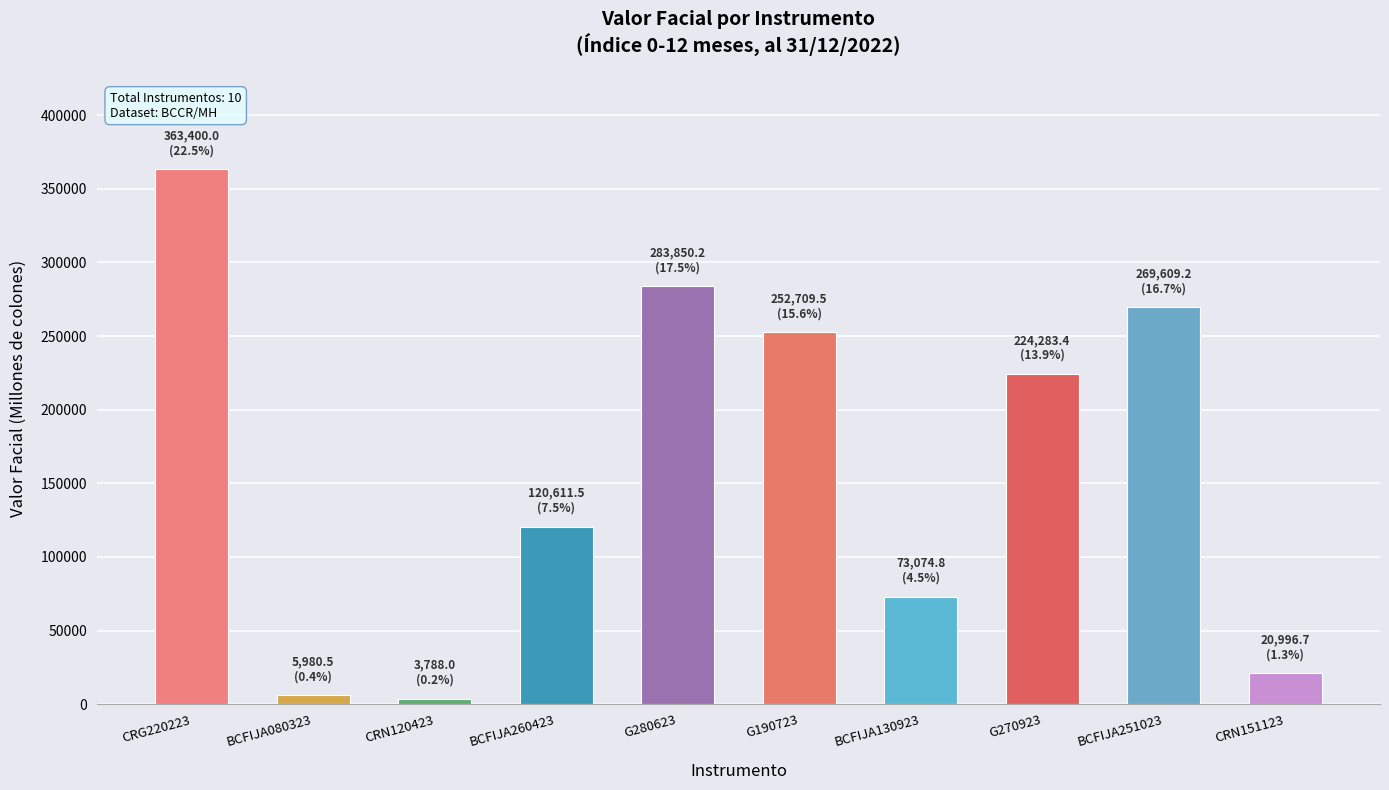

What is the smallest value displayed?

3788.0